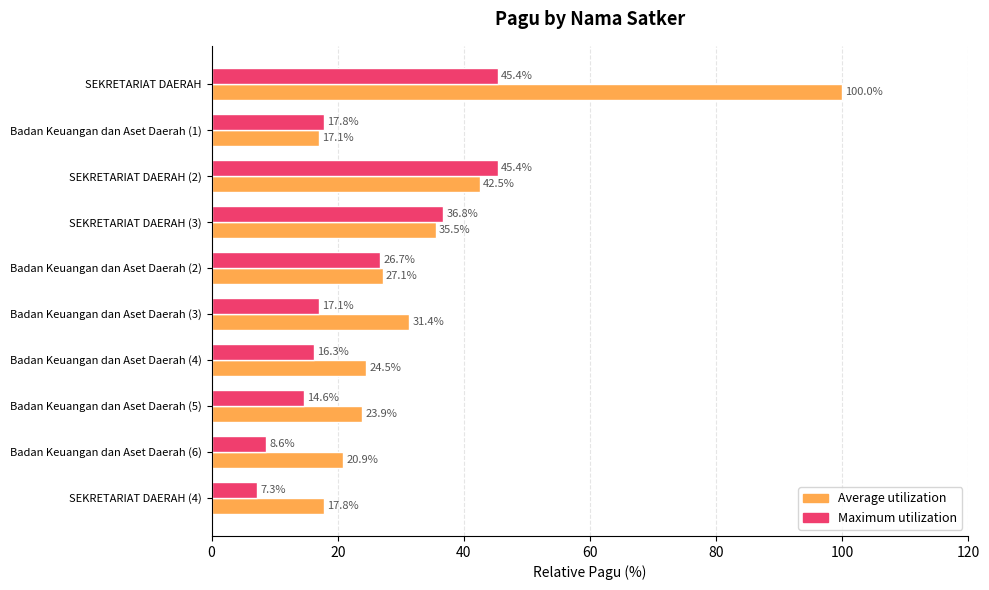

Which label corresponds to the smallest value in the chart?

SEKRETARIAT DAERAH (4)